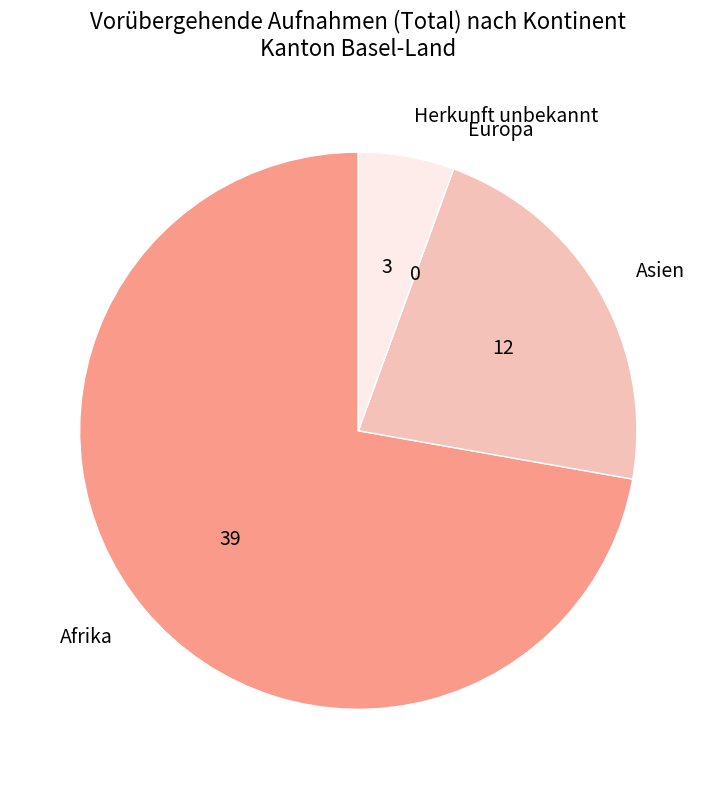

Which category has the biggest portion of the pie?

Afrika